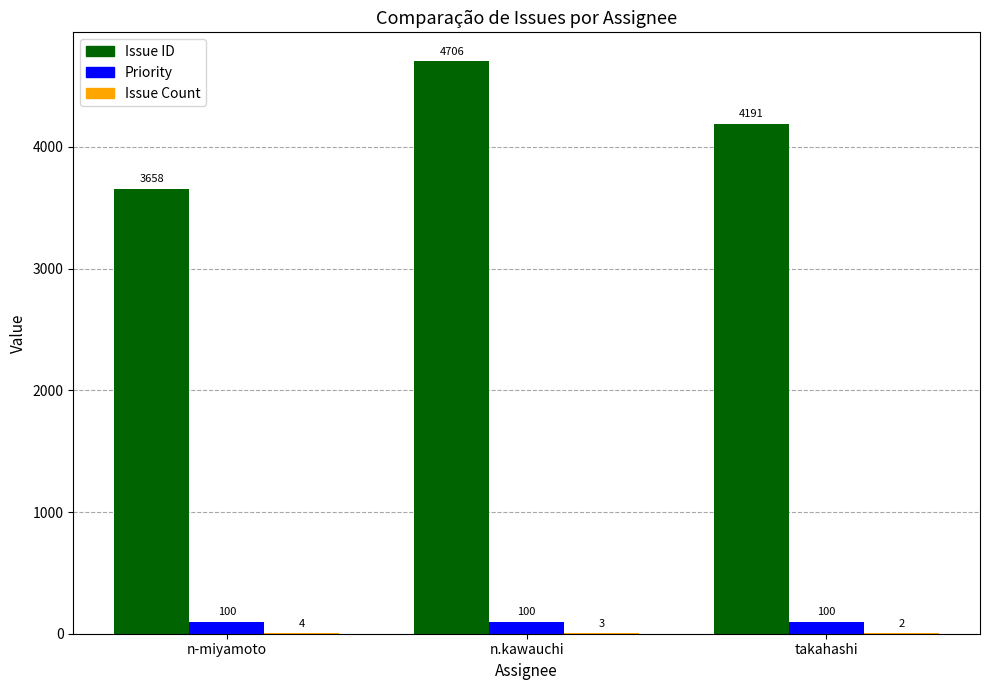

Is it true that Priority equals 100 at n-miyamoto?

True